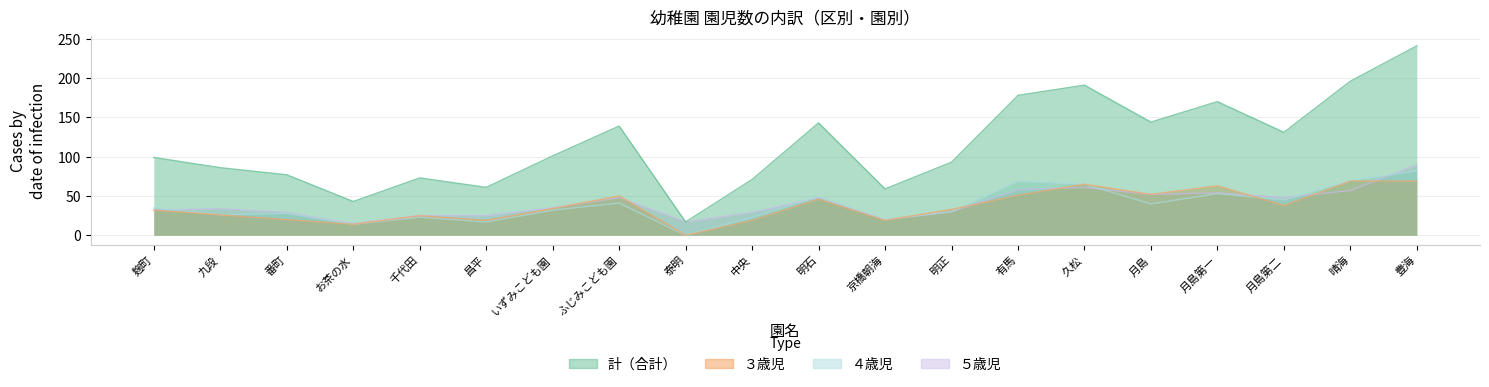

Which series changed the most between 明正 and 有馬?

計